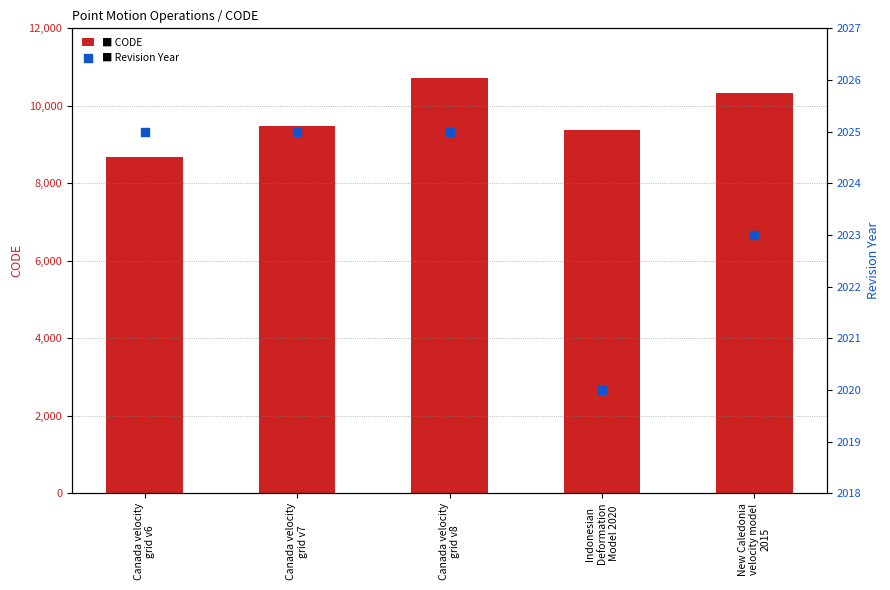

Is the value of CODE at Canada velocity
grid v8 greater than the value of Revision Year at Canada velocity
grid v8?

Yes